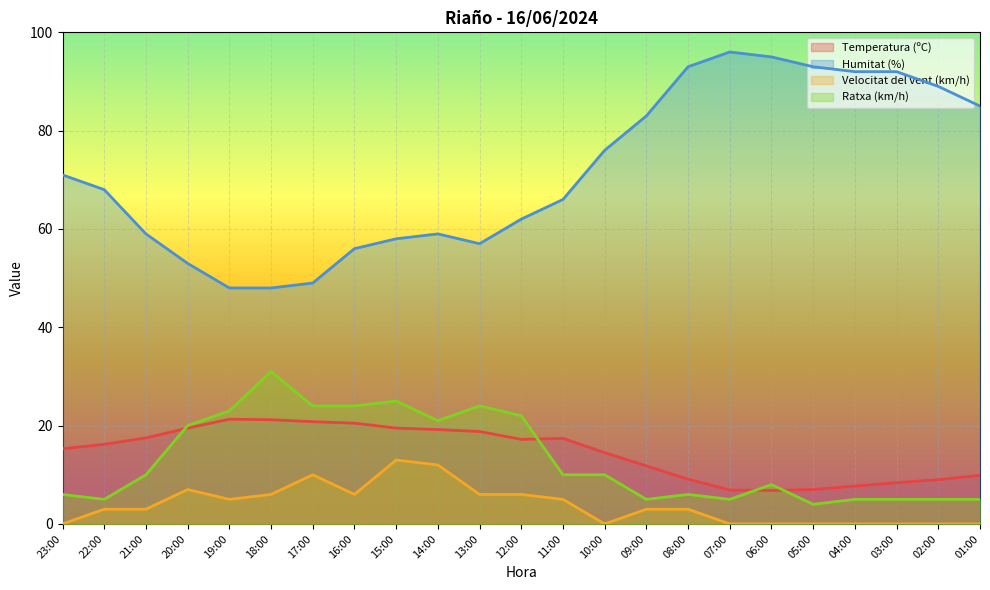

At which category does the chart reach its minimum across all series?

23:00